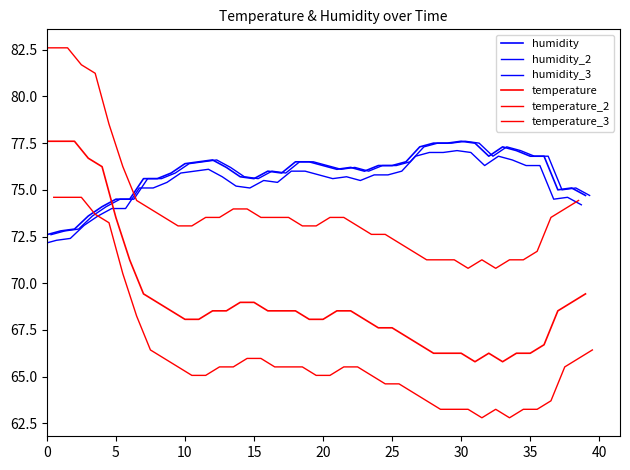

Which series has the widest spread of values?

temperature